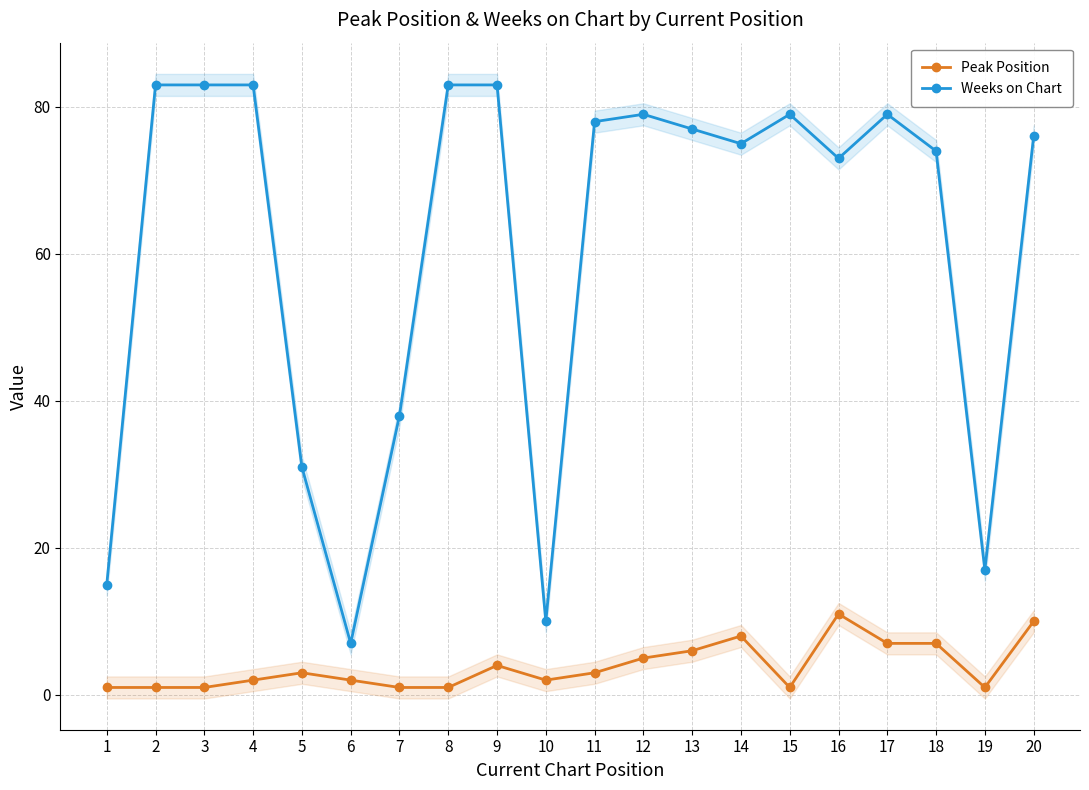

Which series changed the most between 4 and 12?

Weeks on Chart